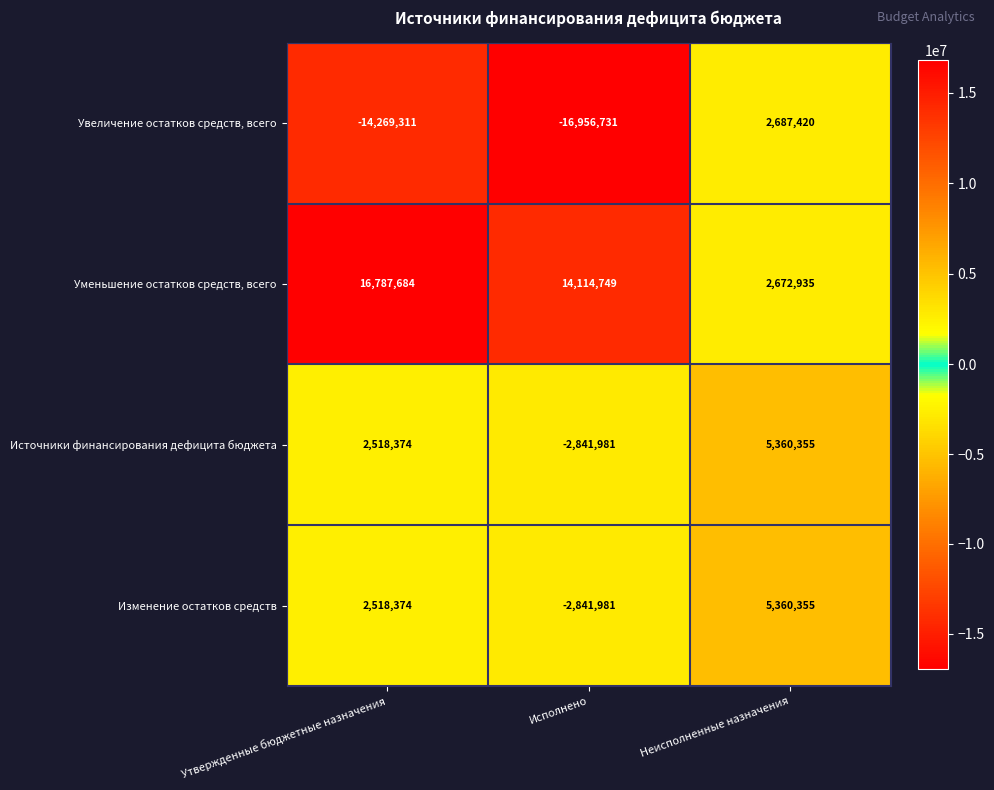

What is the difference between the highest and lowest values at Неисполненные назначения?

2687420